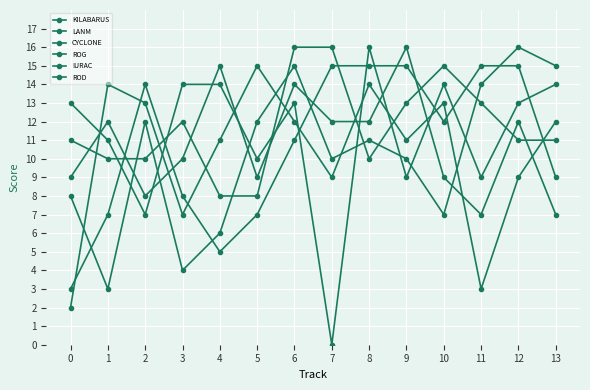

How many lines are shown in the chart?

6